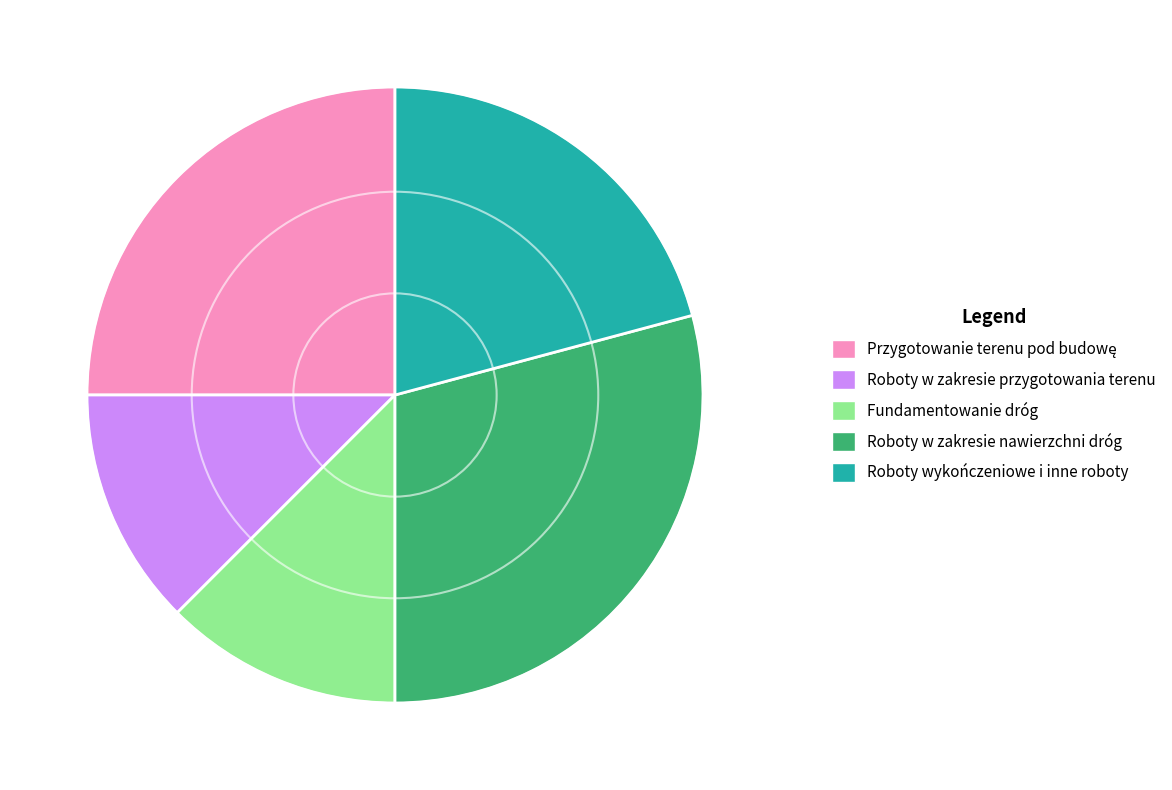

Does any single category account for the majority?

No